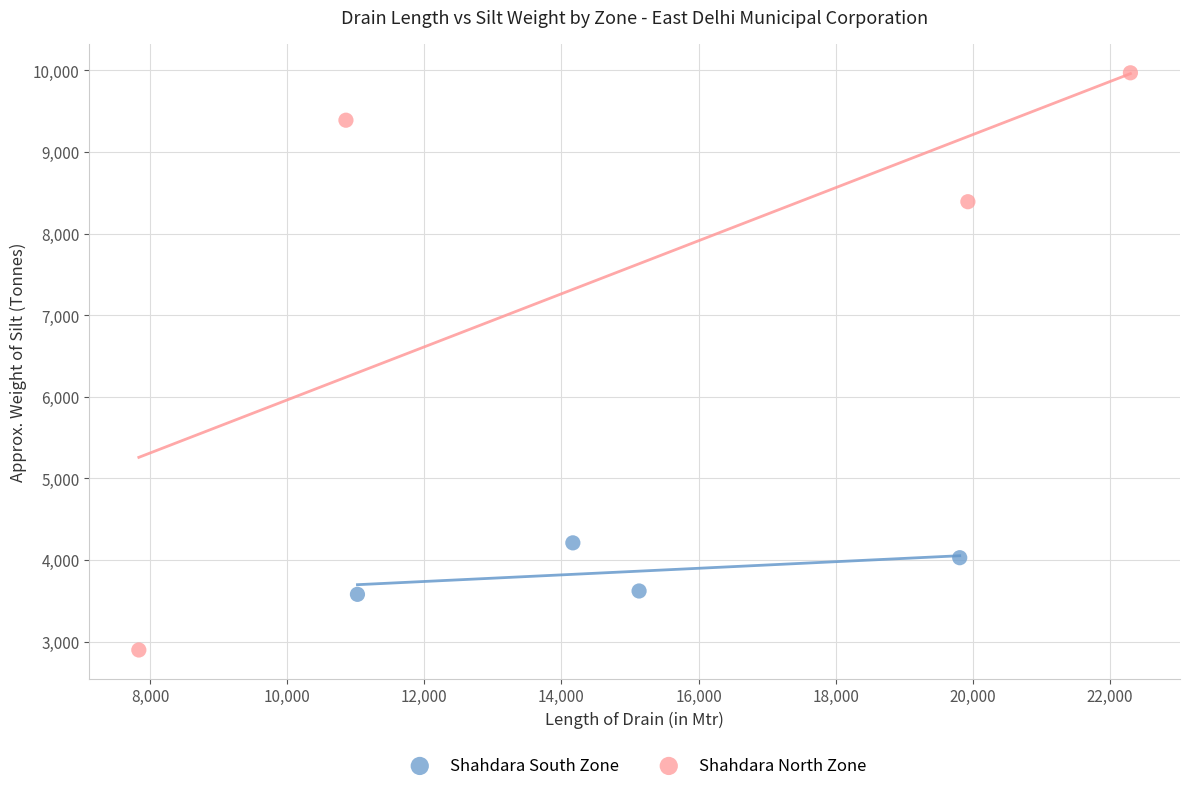

Which series contains the lowest Y value?

Shahdara North Zone